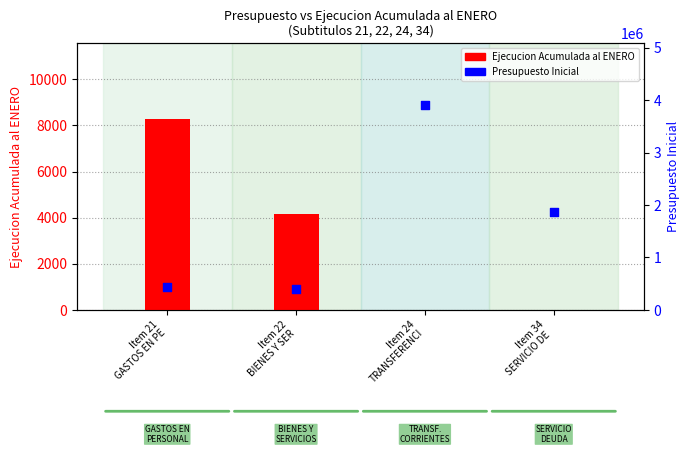

Is the value of Presupuesto Inicial at Item 21
GASTOS EN PE greater than the value of Ejecucion Acumulada al ENERO at Item 21
GASTOS EN PE?

Yes